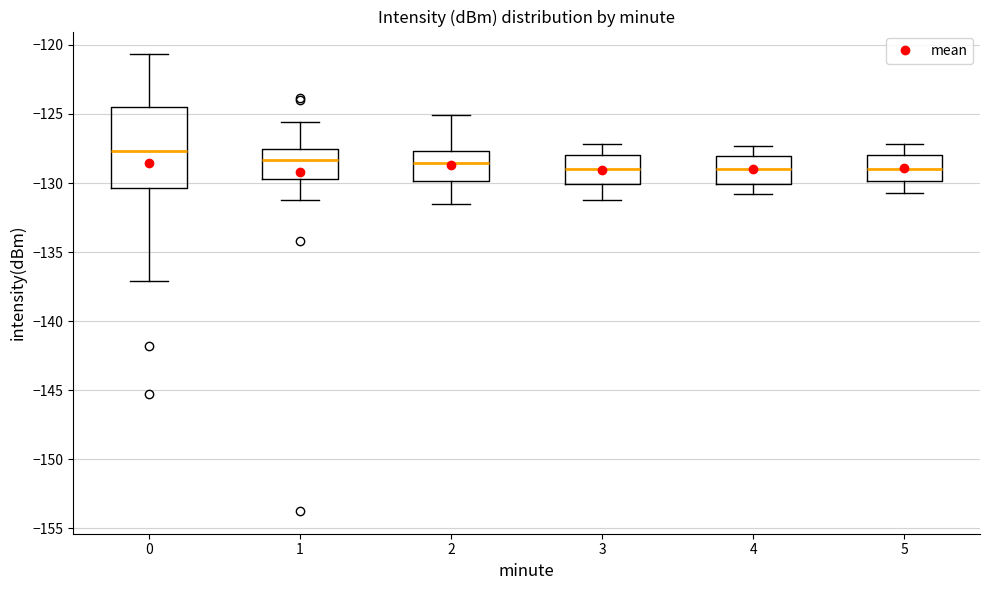

Where is the upper edge of the box at x = 0 on the y-axis? The values are not printed on the chart, so give them approximately, as read against the axis.

-124.5